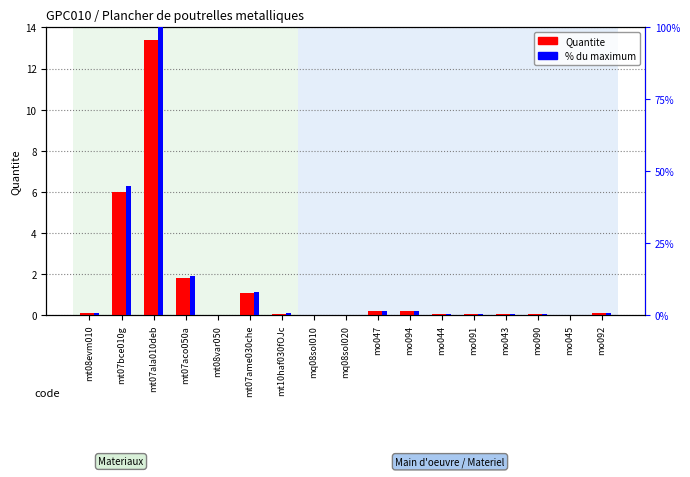

What is the spread (max minus min) of values at mo043?

0.3